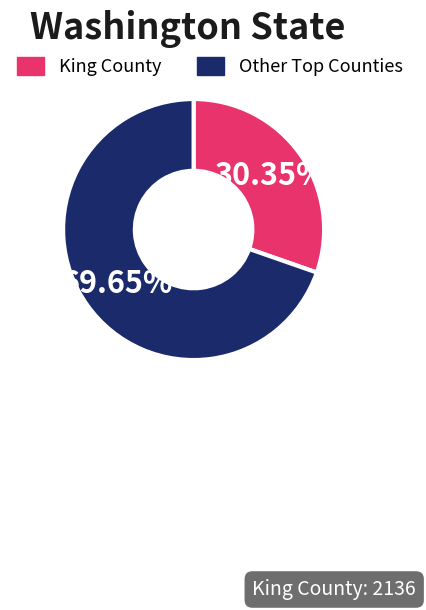

Is there any slice that represents more than half of the pie?

Yes